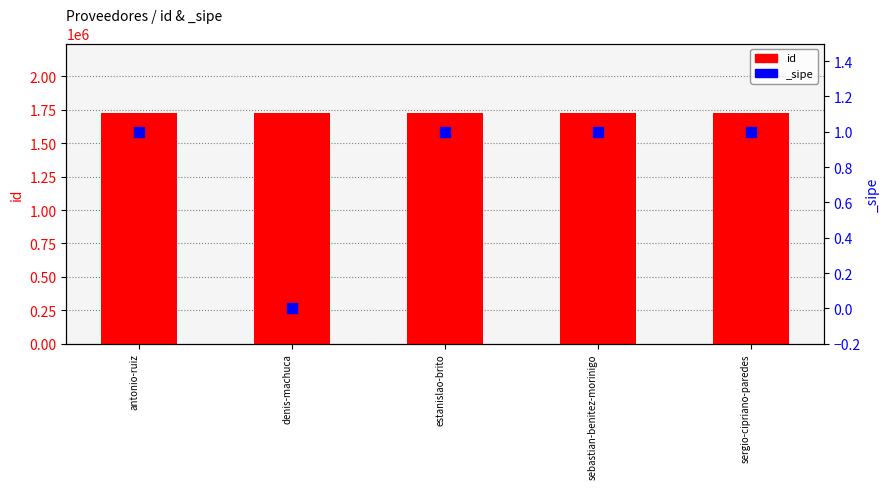

What is the ratio of the value at sergio-cipriano-paredes to the value at sebastian-benitez-morinigo?

1.0